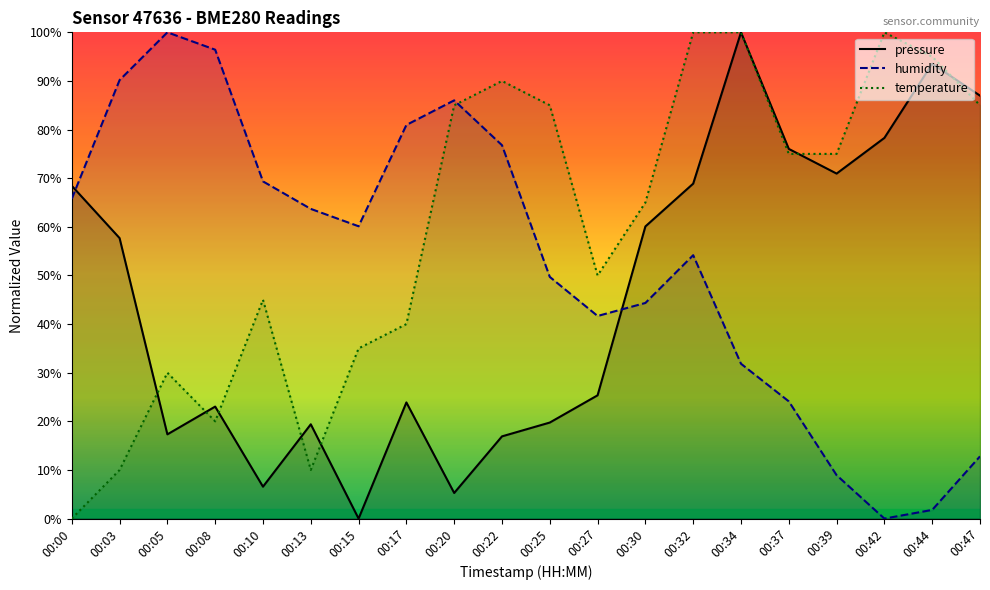

What is the spread (max minus min) of values at 00:03?

80.2